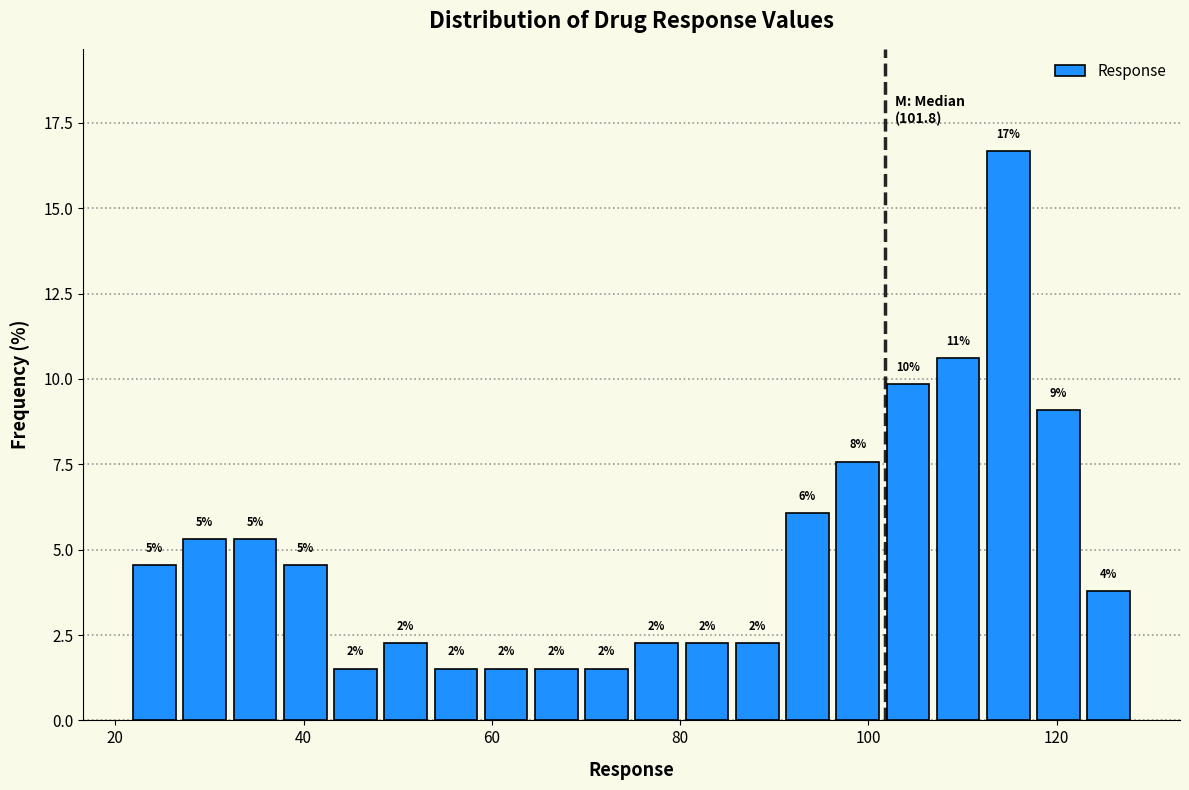

Around what value on the x-axis is the tallest bar? Give the approximate position of its centre, as read against the axis.

114